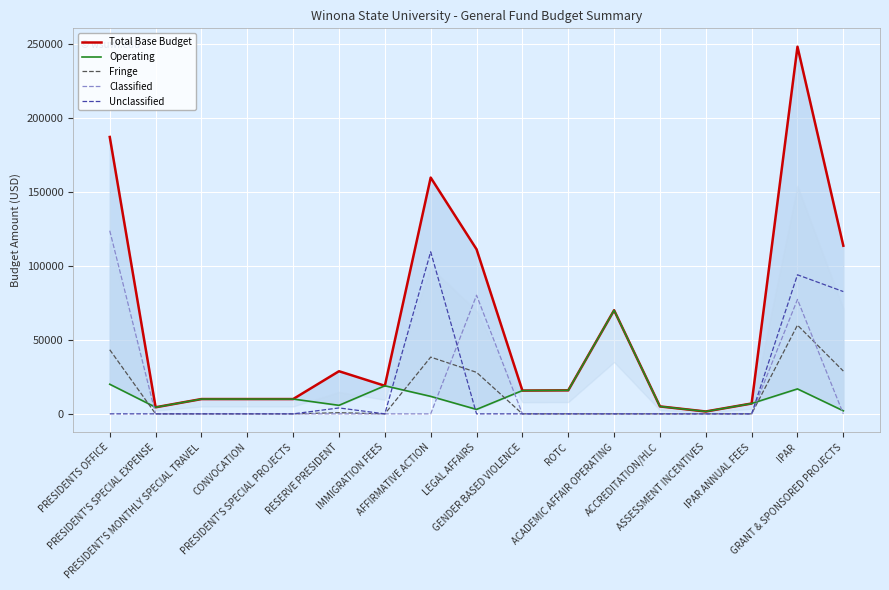

What is the label of the 16th point from the left?

IPAR